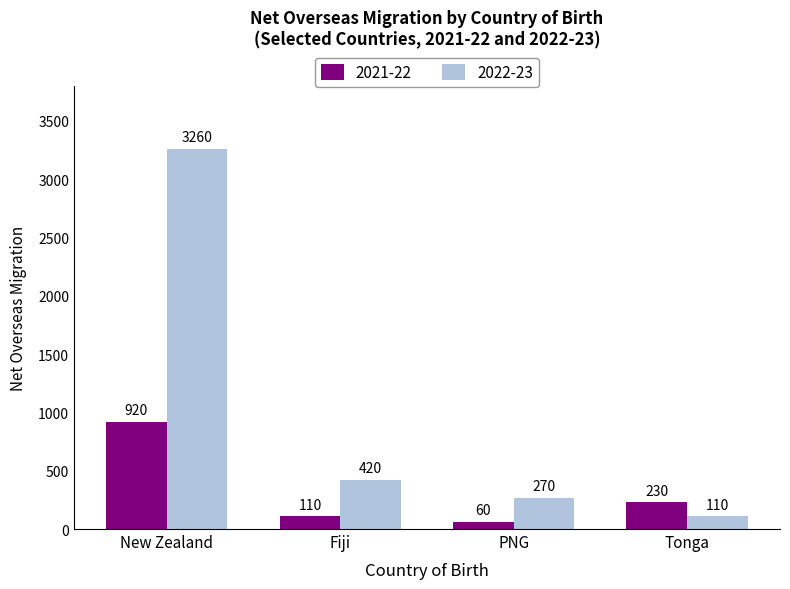

What position from the left is Fiji?

2